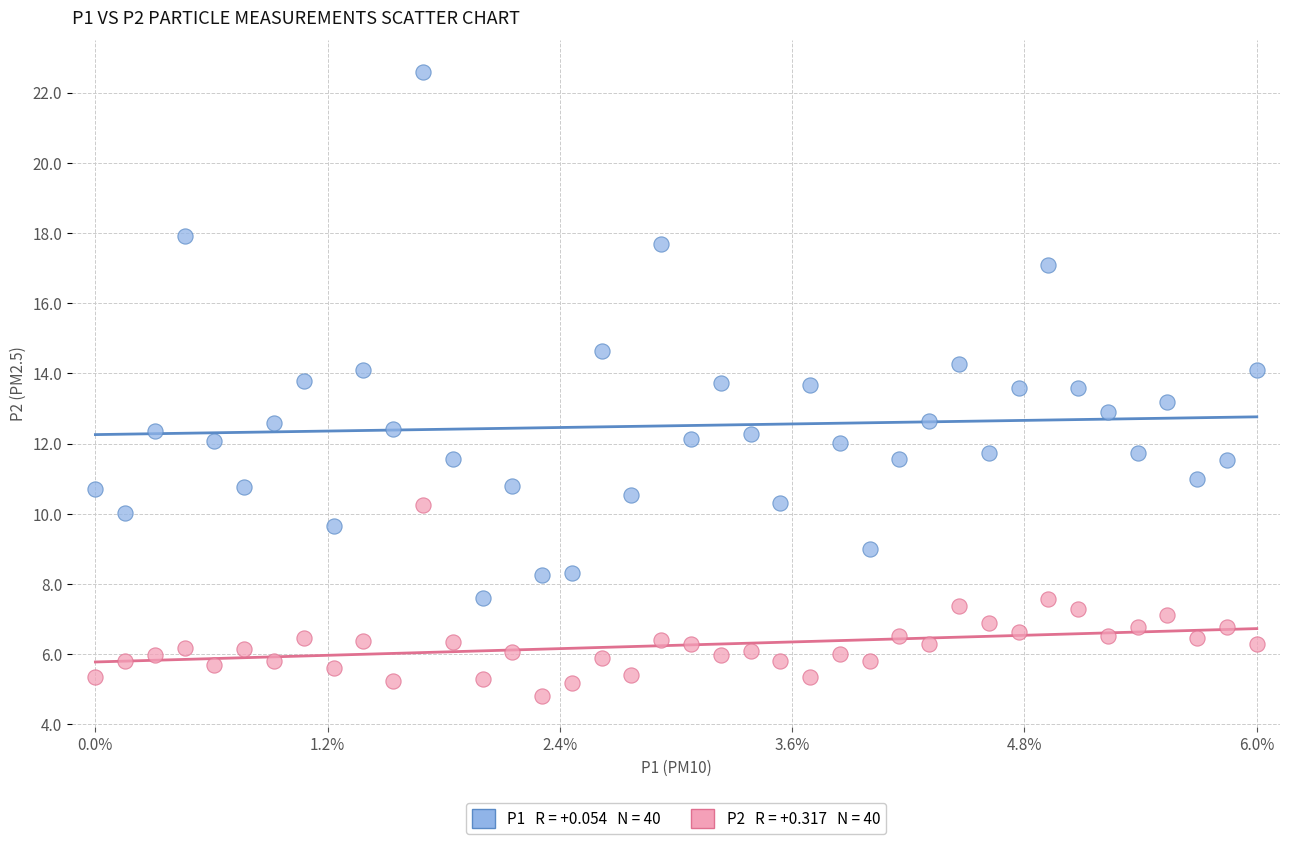

Across all data points, what is the range of X values (max minus min)?

1.0